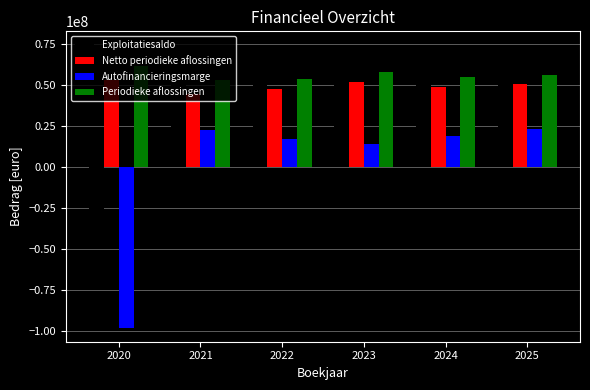

Which label corresponds to the largest value in the chart?

2025